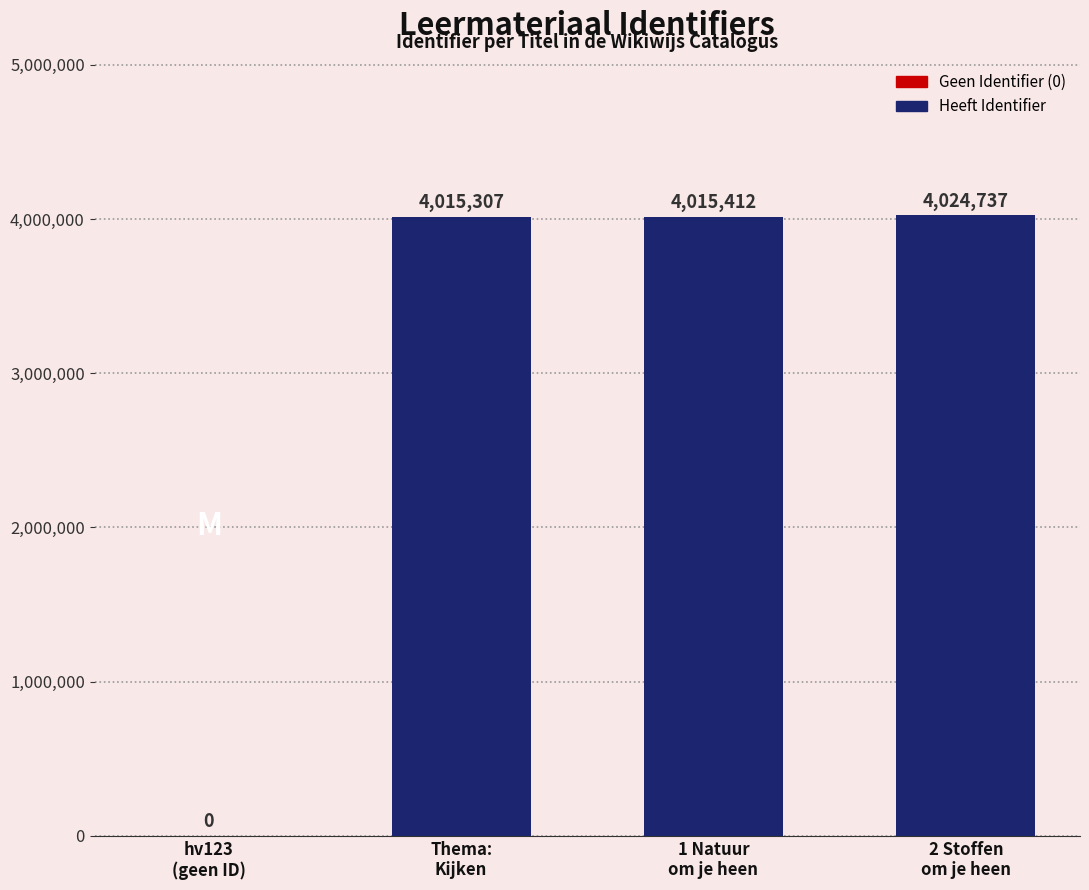

What is the greatest value displayed?

4024737